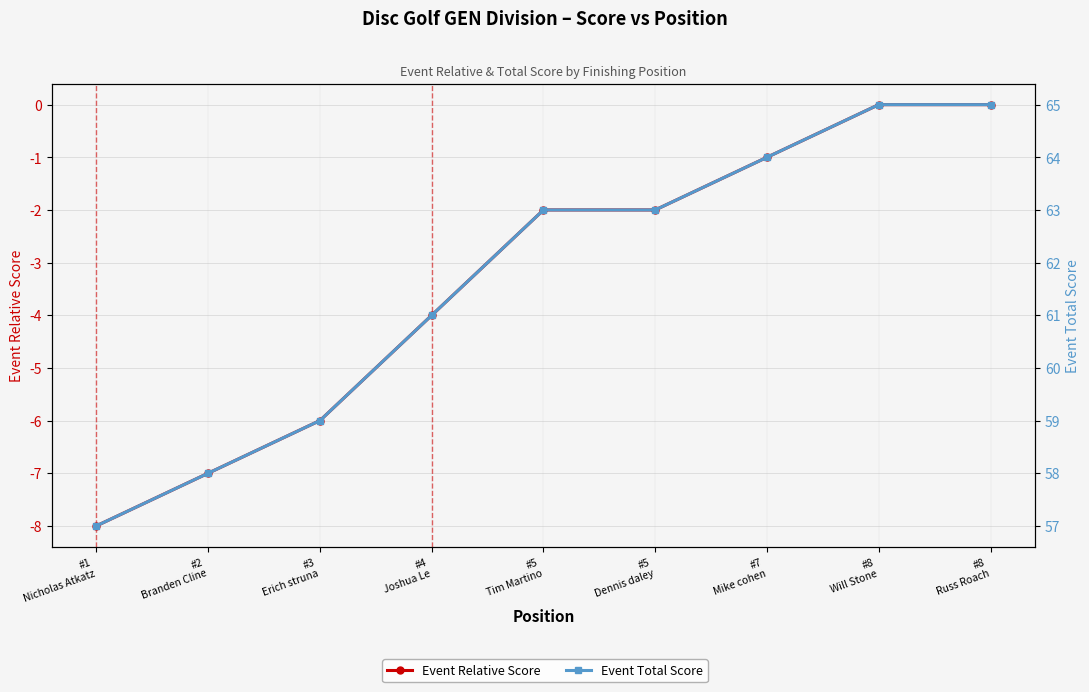

What value does the Event Relative Score series have at #2
Branden Cline?

-7